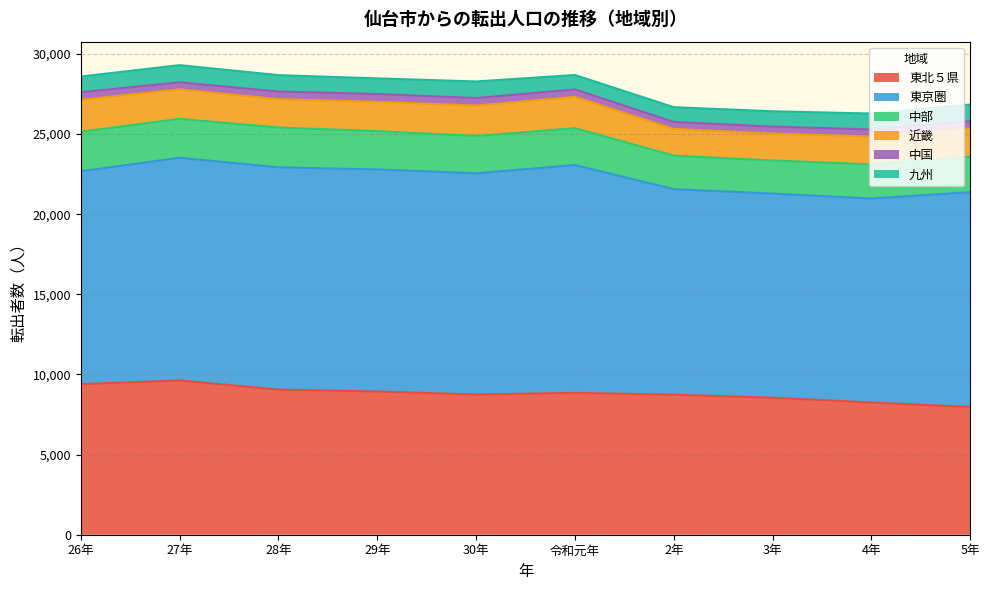

How many values in the 近畿 series exceed 1827?

4